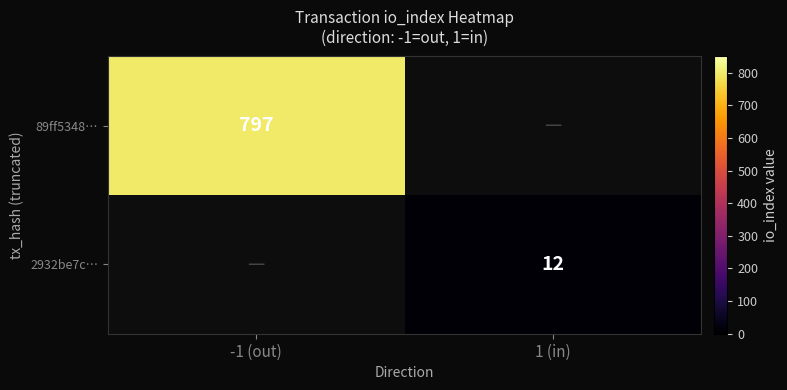

Is it true that 89ff5348… equals 797 at -1 (out)?

True